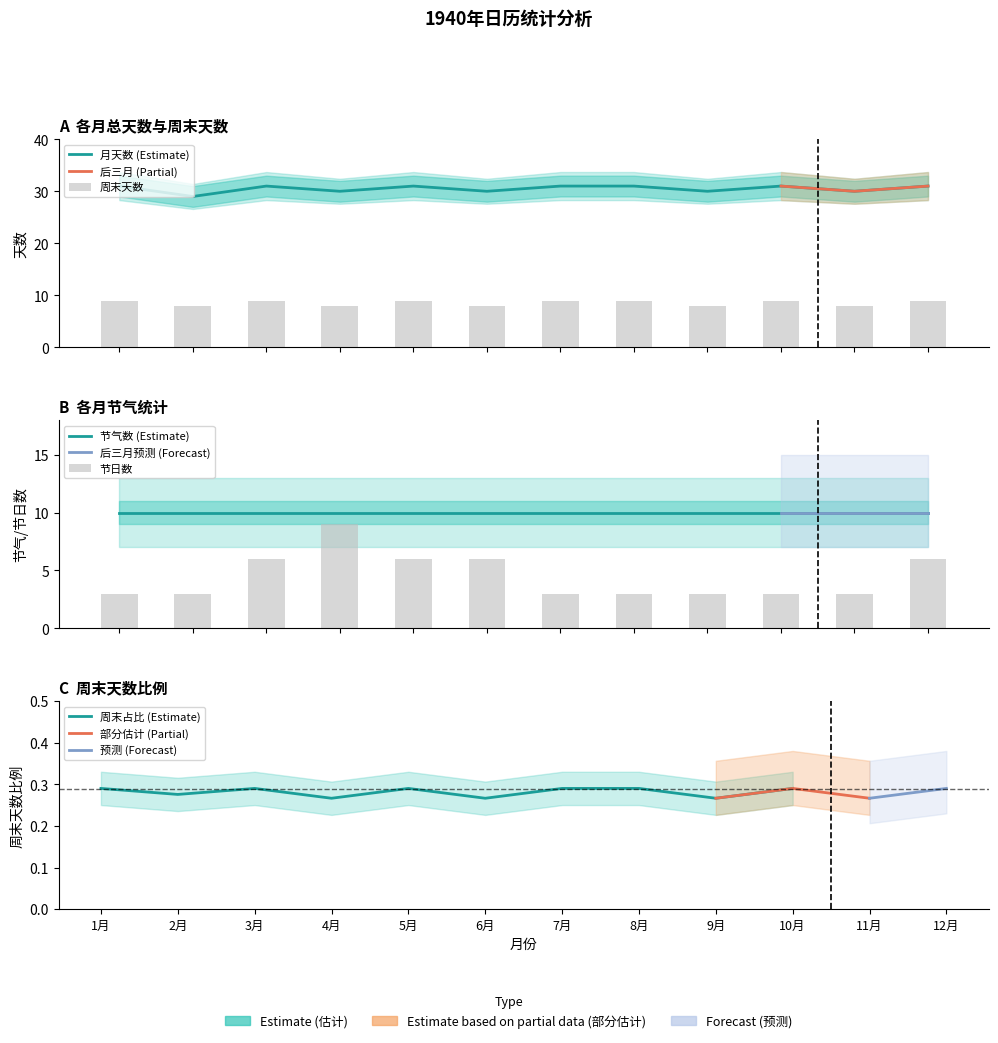

True or false: days_in_month has a value of 31 at 3月.

True